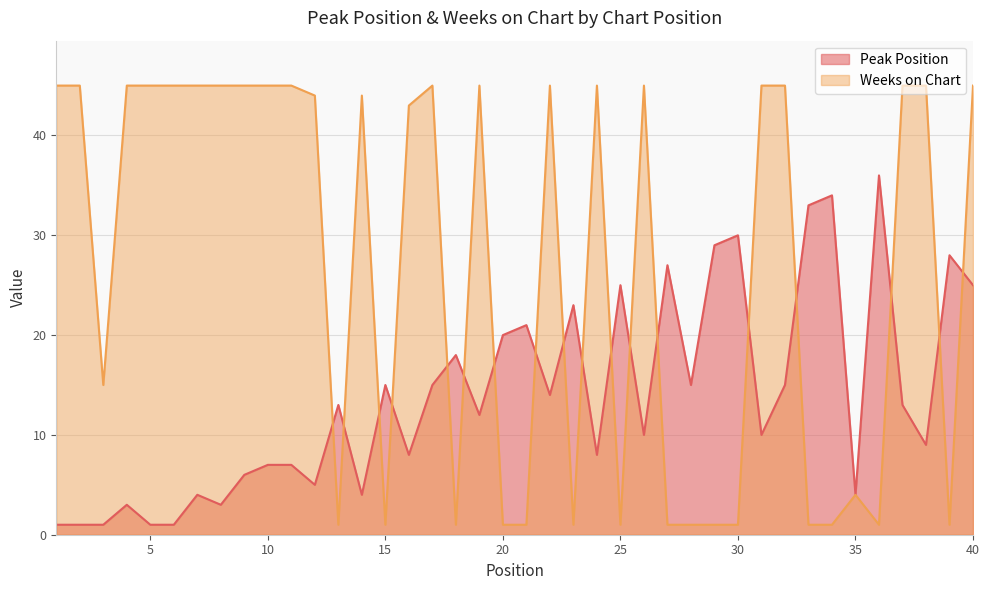

How many lines are shown in the chart?

2